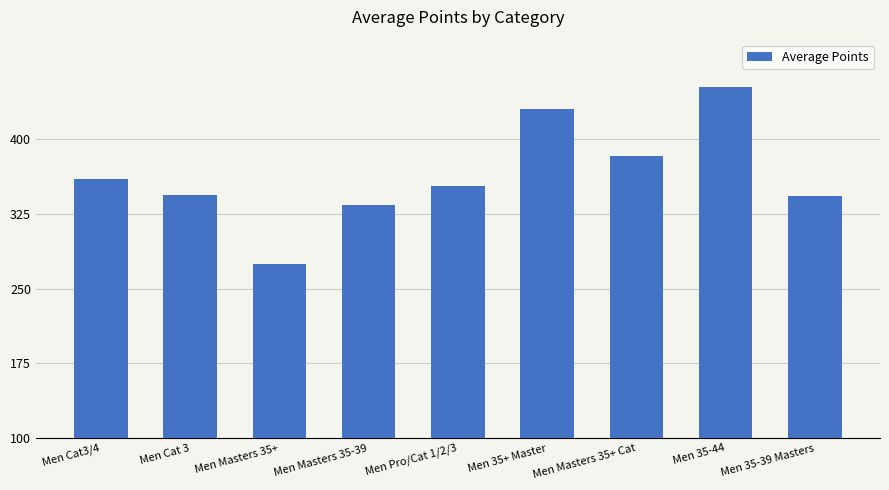

The value at Men Masters 35-39 is 333.8. True or false?

True